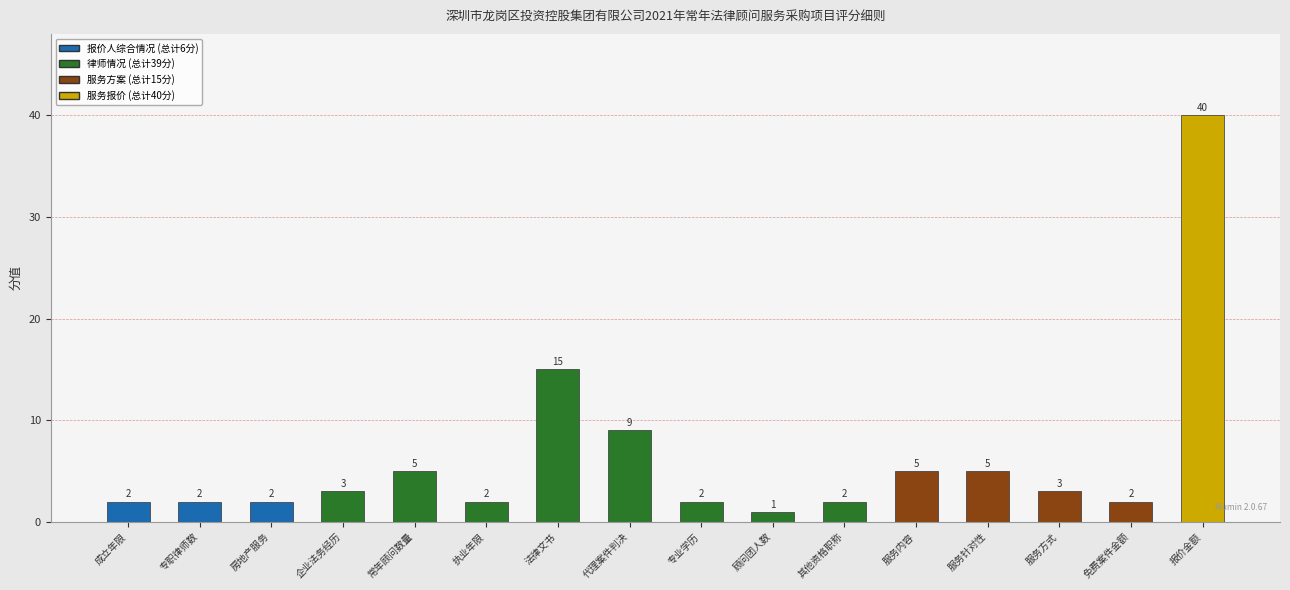

The chart shows a value of 8 at 服务内容. True or false?

False